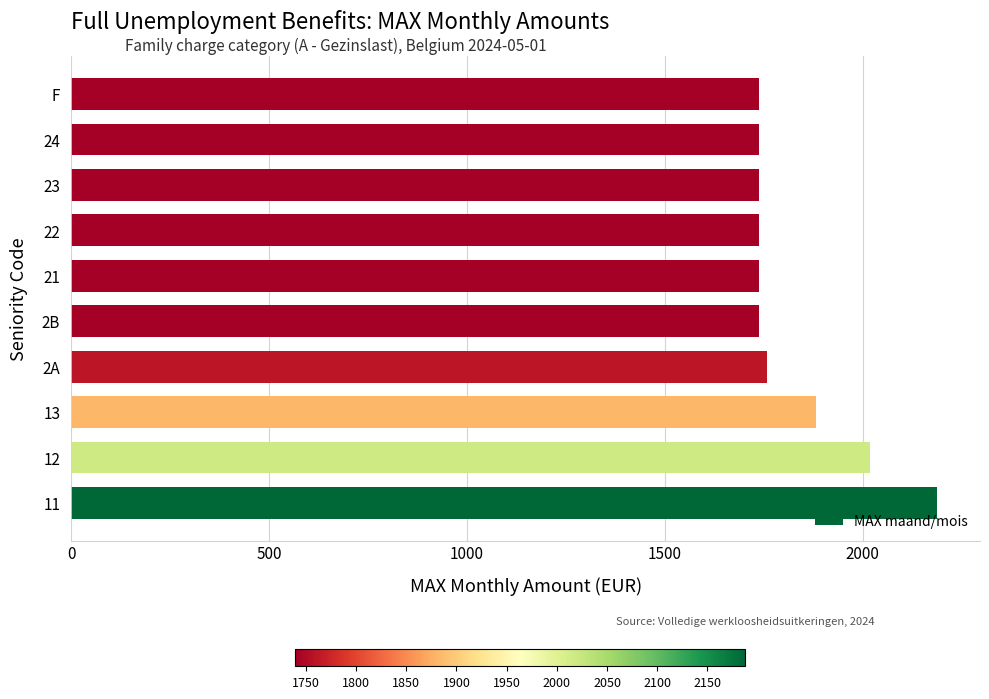

Between F and 13, which is larger?

13